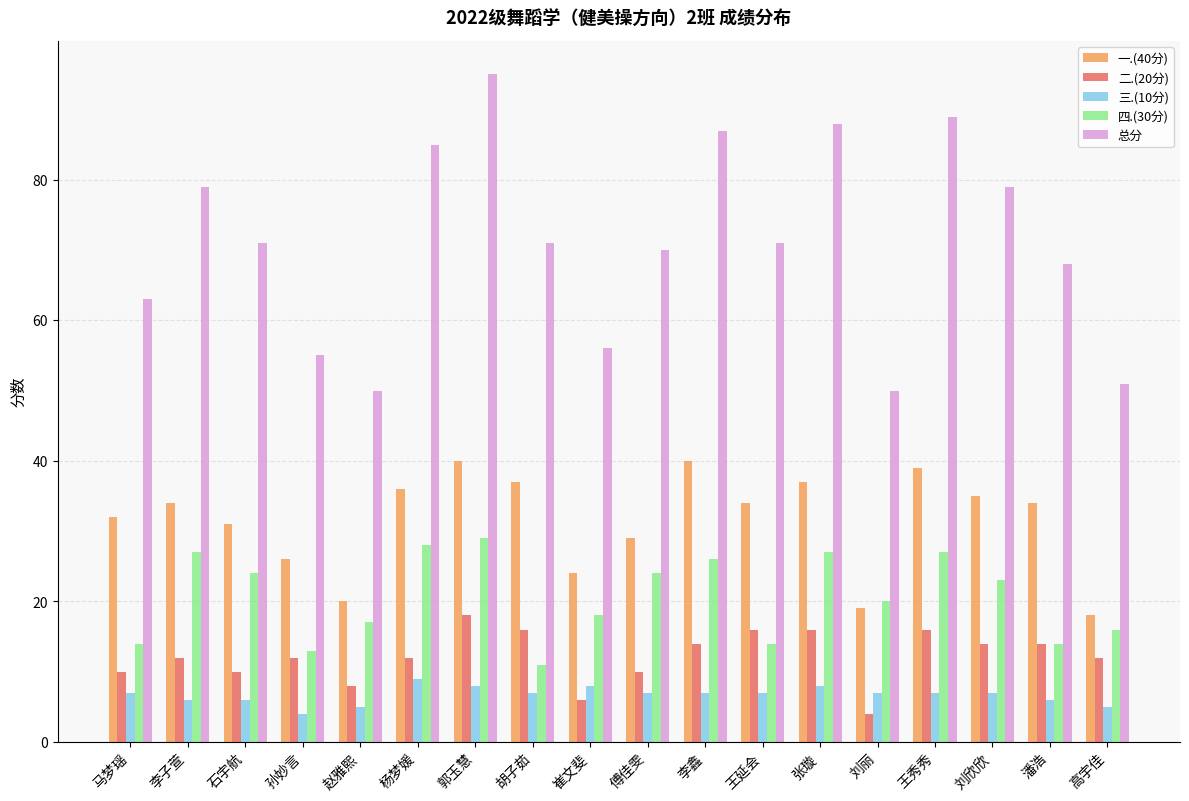

What is the difference between the second highest and minimum values in the 四.(30分) series?

17